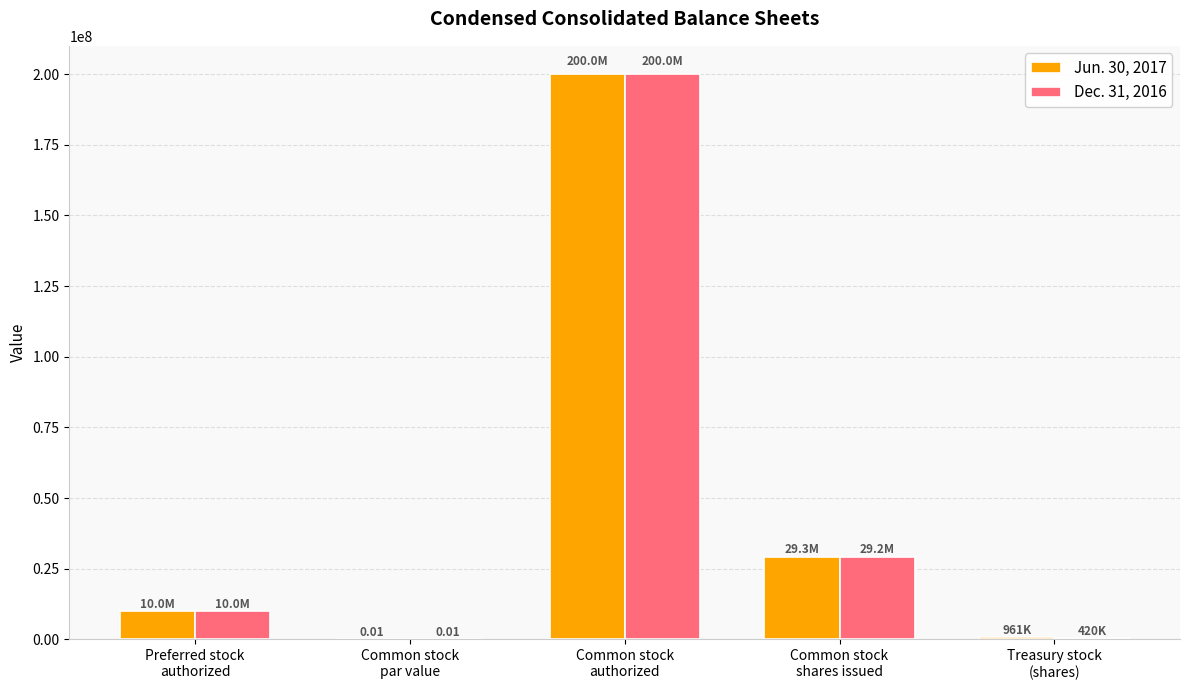

What is the sum of all Dec. 31, 2016 values?

239637003.0